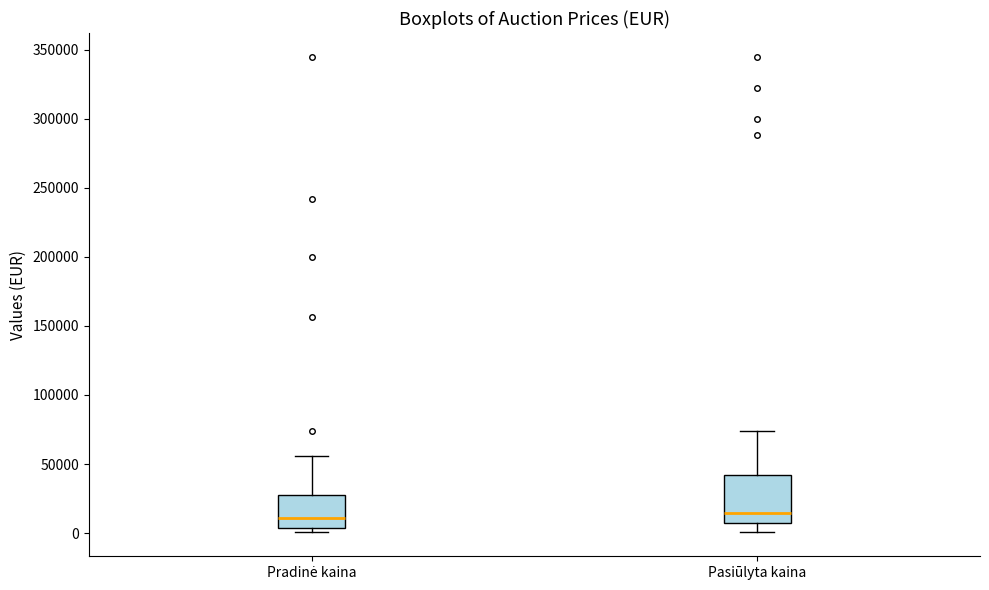

Reading left to right, transcribe this box plot: for each box, give where its median line is, the range the box spans, and where its two whiskers end, as read against the y-axis. The values are not printed on the chart, so give them approximately, as read against the axis.

Pradinė kaina: median 10000, box 5000 to 30000, whiskers 0 to 55000
Pasiūlyta kaina: median 15000, box 5000 to 40000, whiskers 0 to 75000